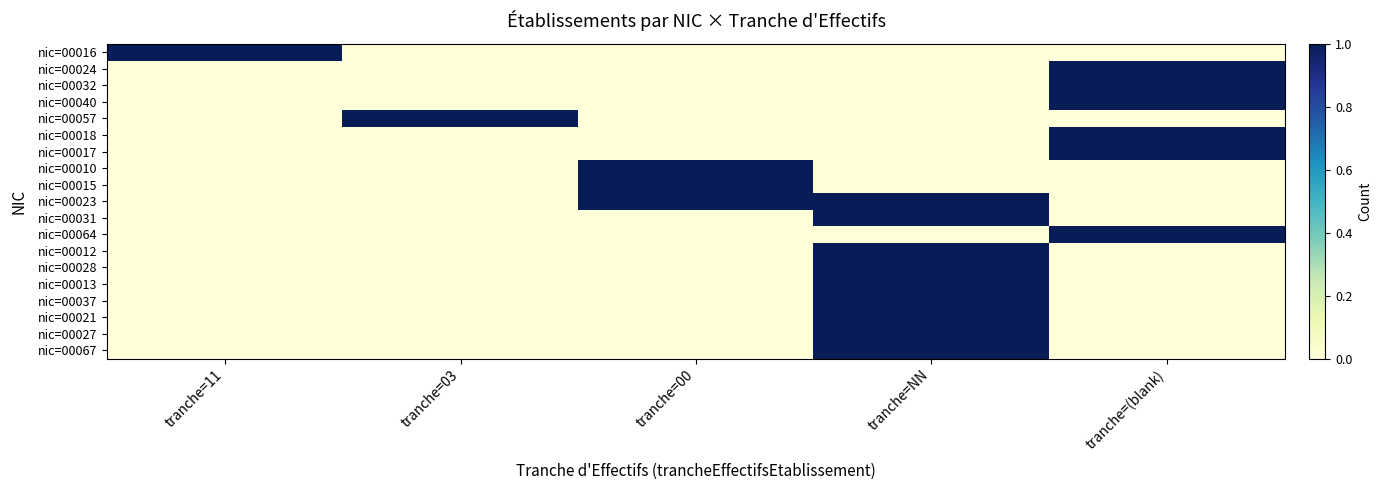

Which label corresponds to the largest value in the chart?

tranche=11